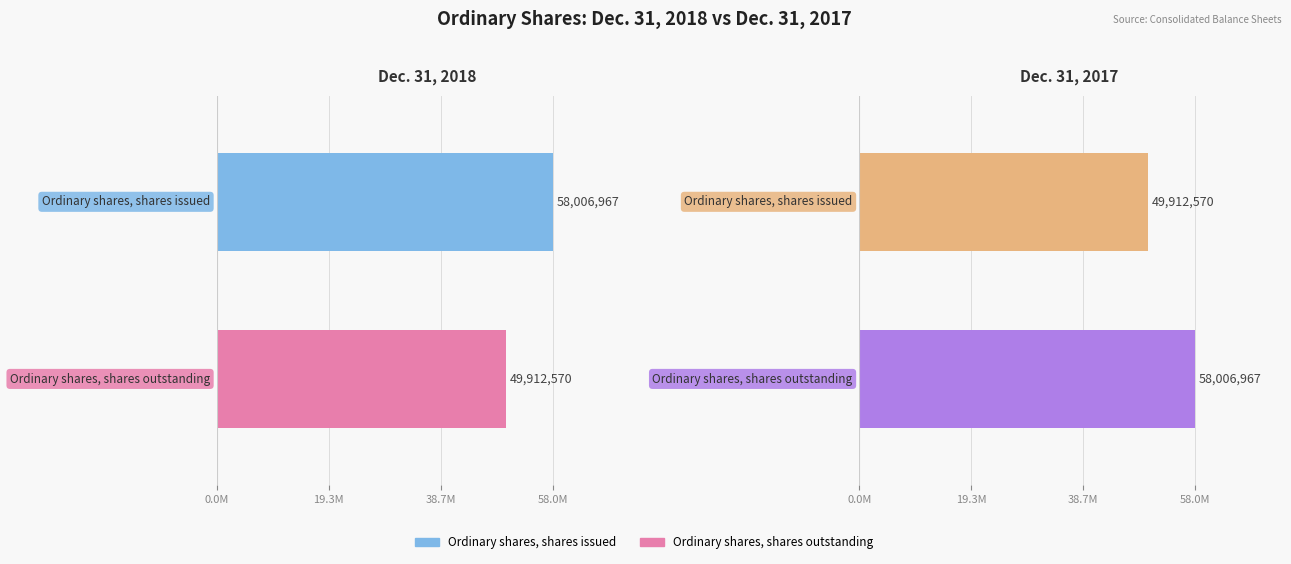

What is the greatest value displayed?

58006967